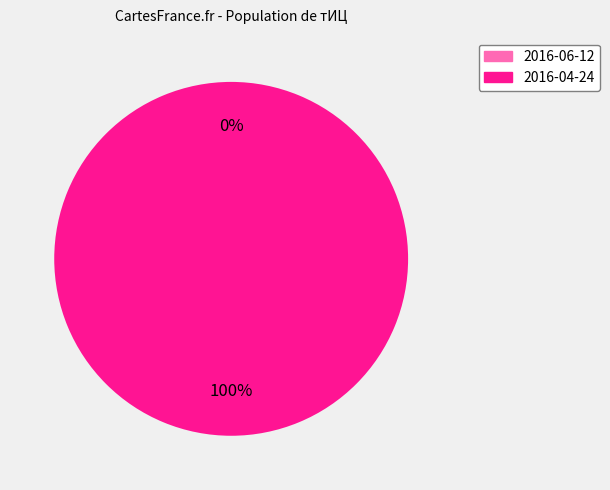

Rank the categories by value from highest to lowest.

2016-04-24, 2016-06-12